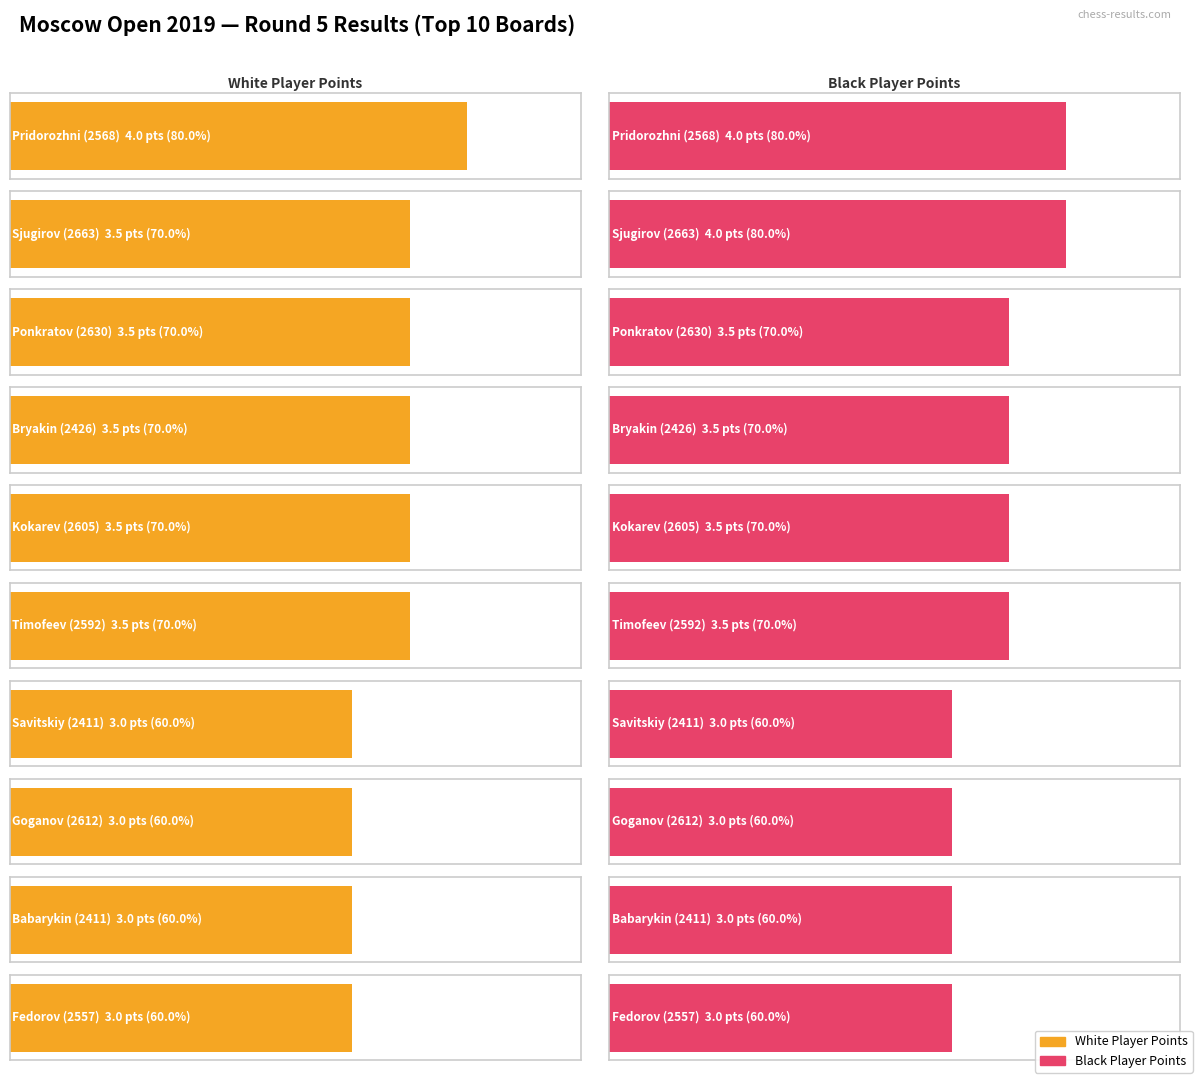

How many values in the Black Pts series exceed 3?

6